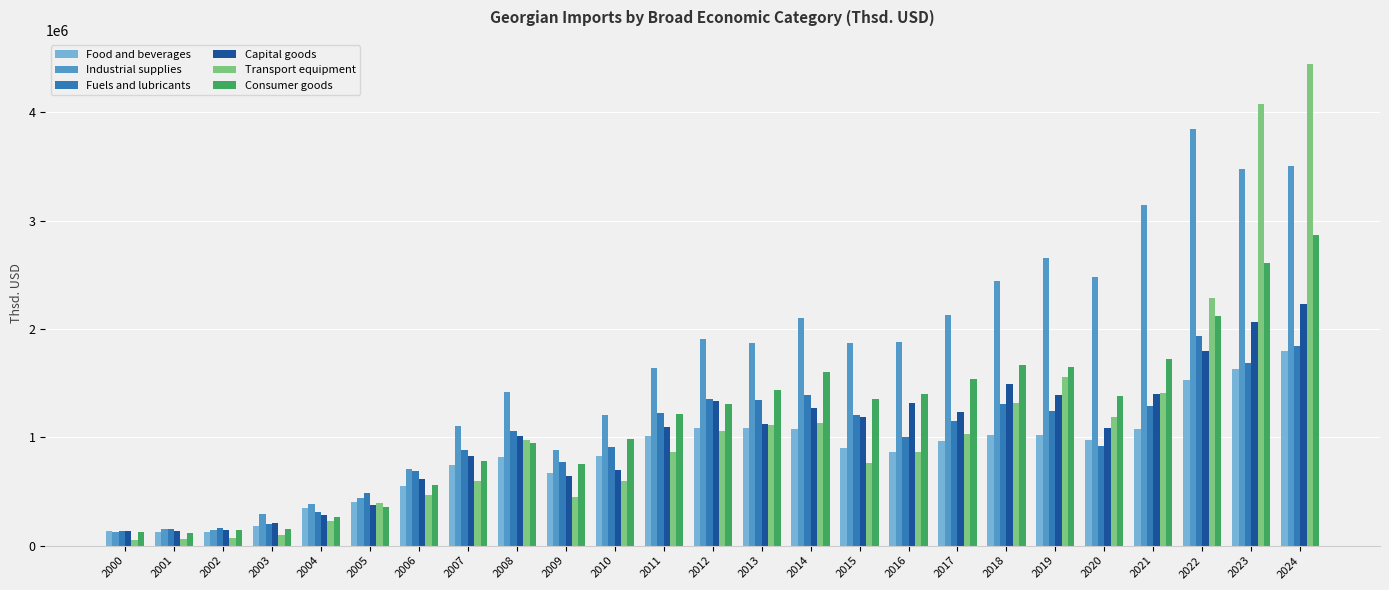

The Consumer goods series shows 1432559.8 at 2013. True or false?

True